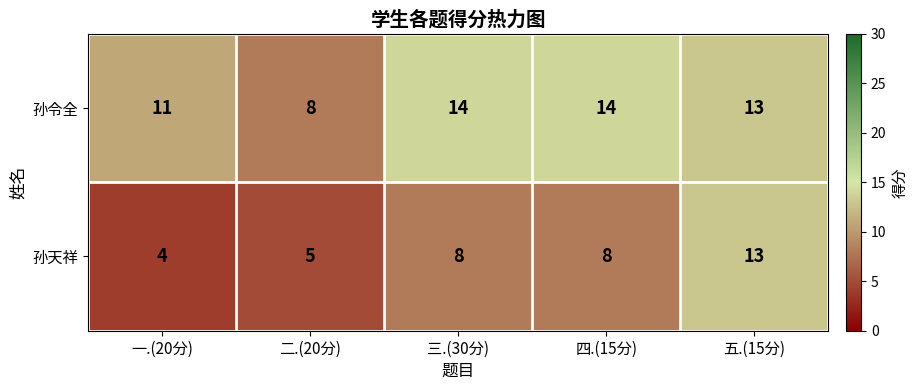

What is the sum of the 孙天祥 values at 三.(30分) and 五.(15分)?

21